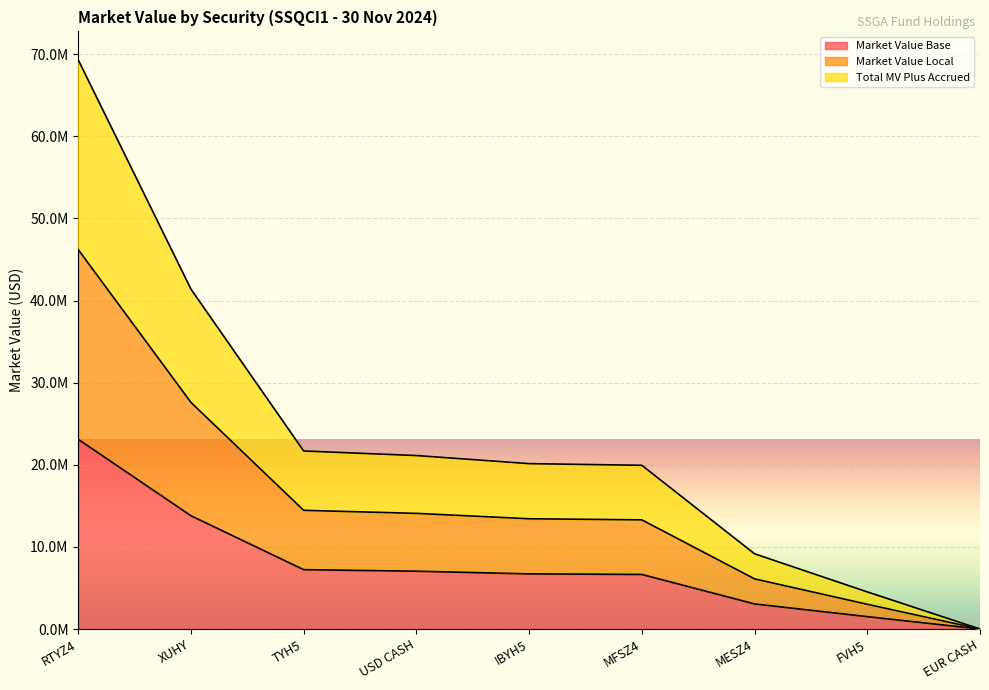

Is the value of Market Value Local at MESZ4 greater than the value of Market Value Base at IBYH5?

No